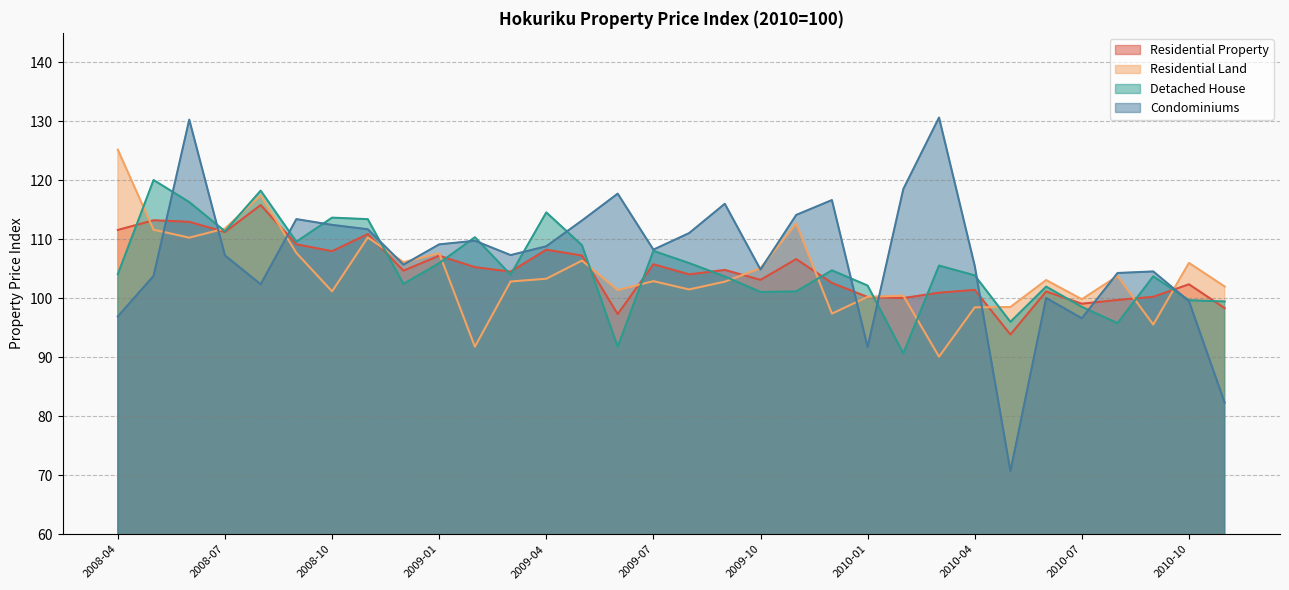

How many lines are shown in the chart?

4